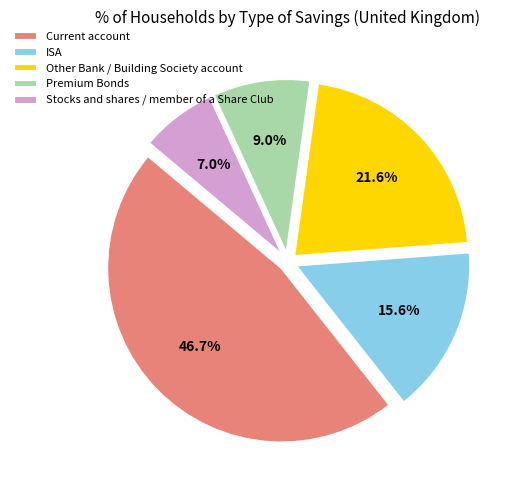

Which has a higher value, ISA or Premium Bonds?

ISA